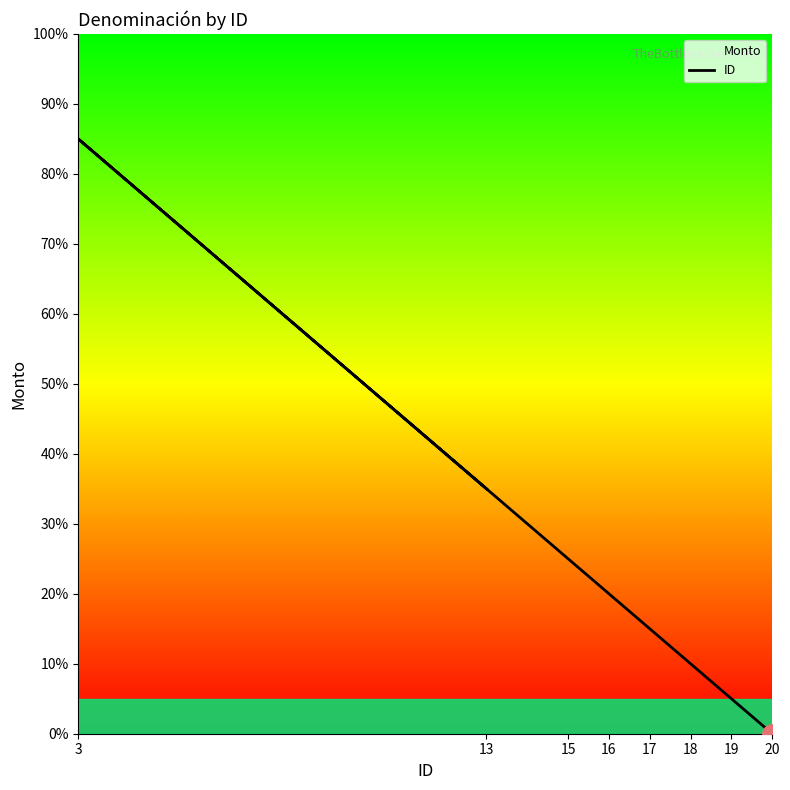

How many lines are shown in the chart?

1